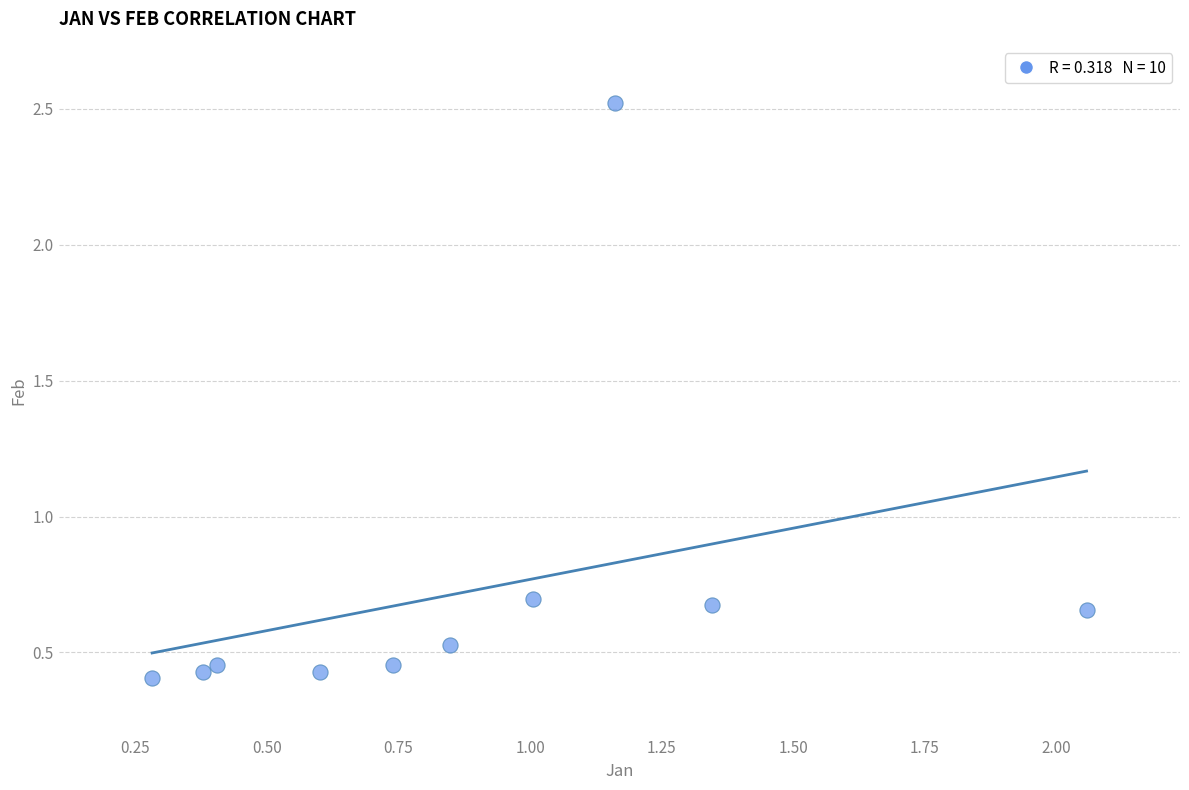

What is the average X value?

0.9